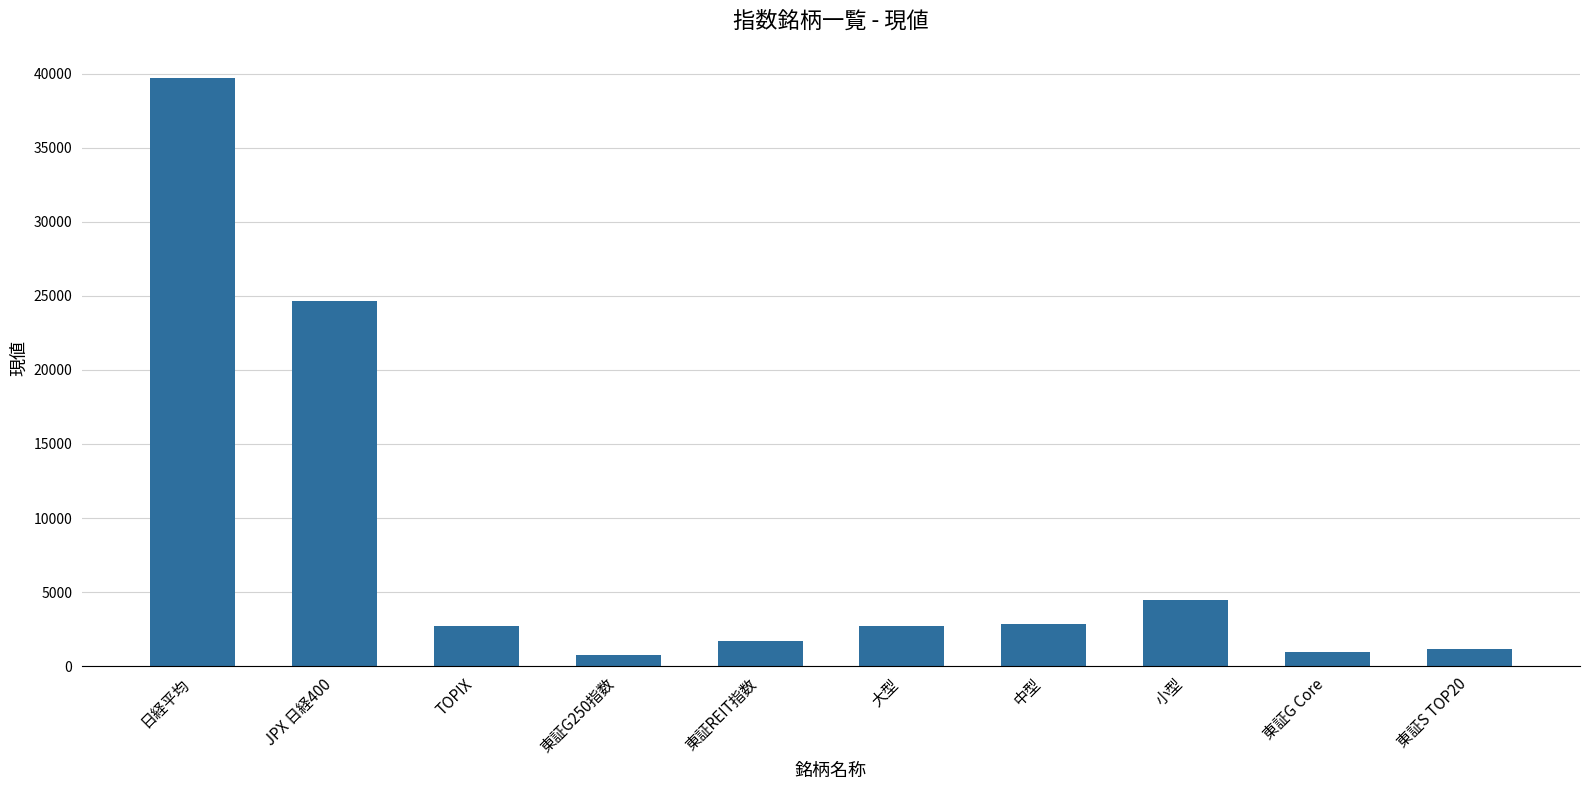

Is it true that the value at JPX 日経400 is 24665.1?

True